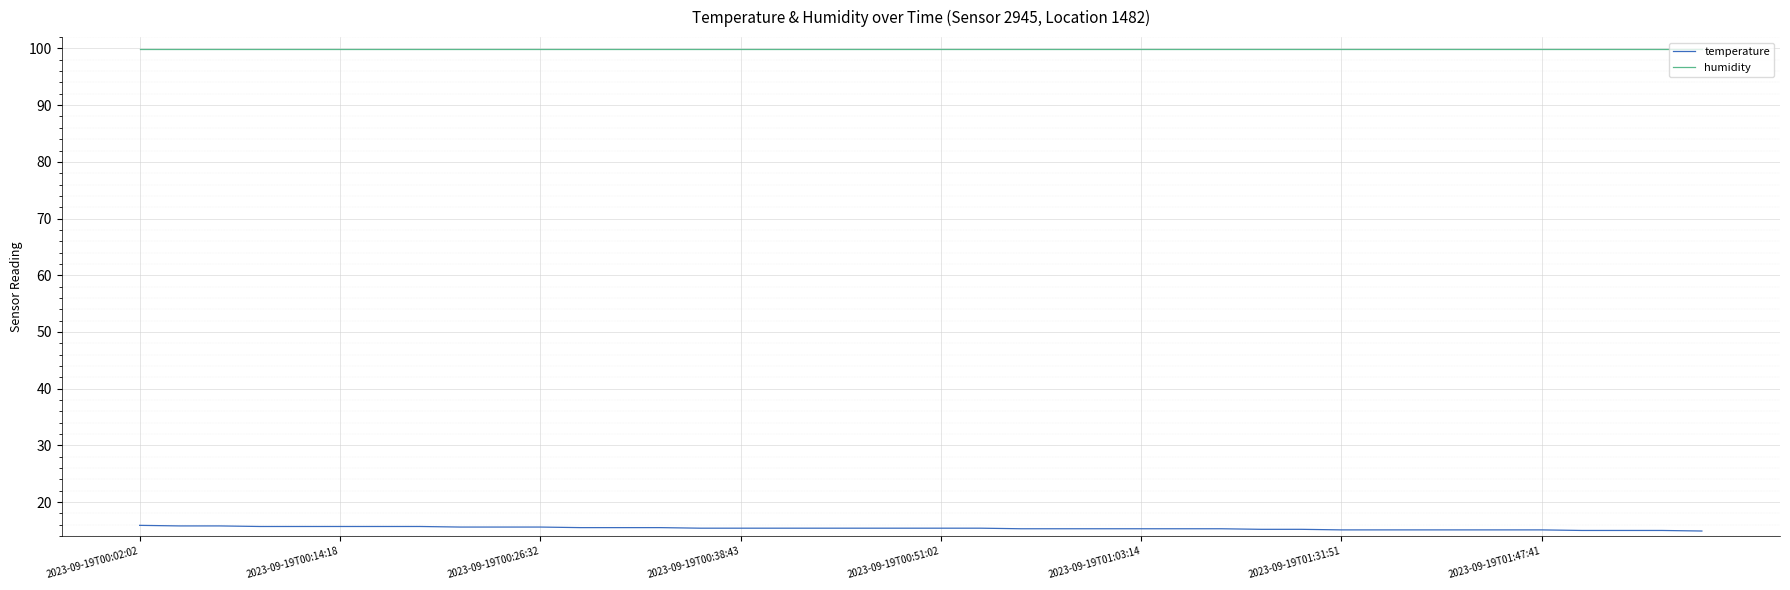

What is the smallest value displayed?

14.9